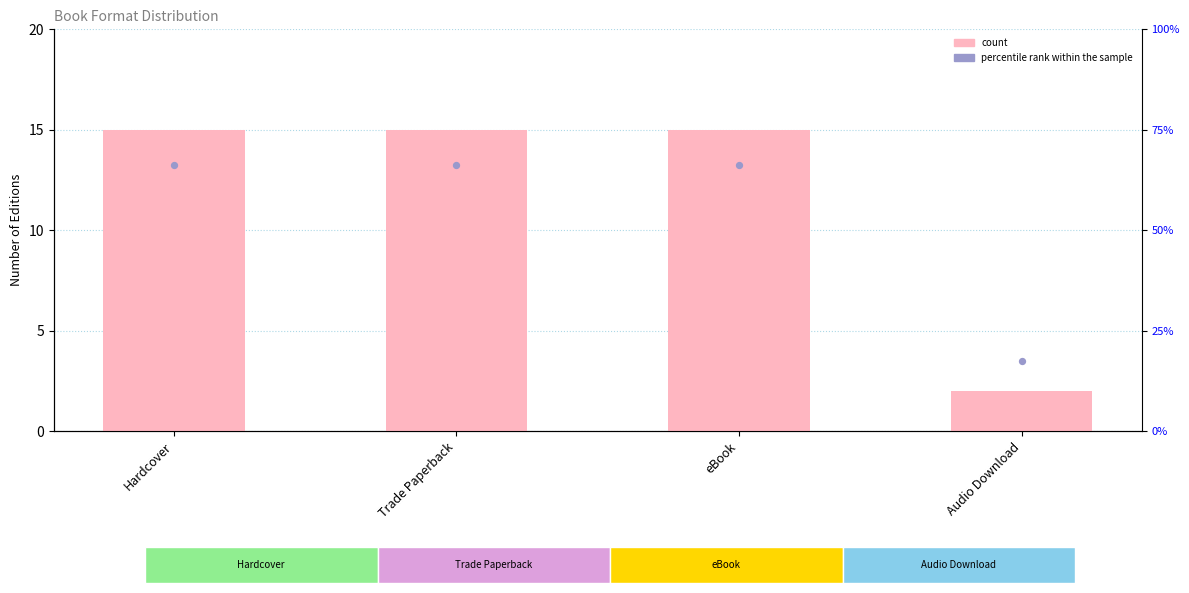

Is the value of percentile rank within the sample at eBook greater than the value of count at eBook?

No